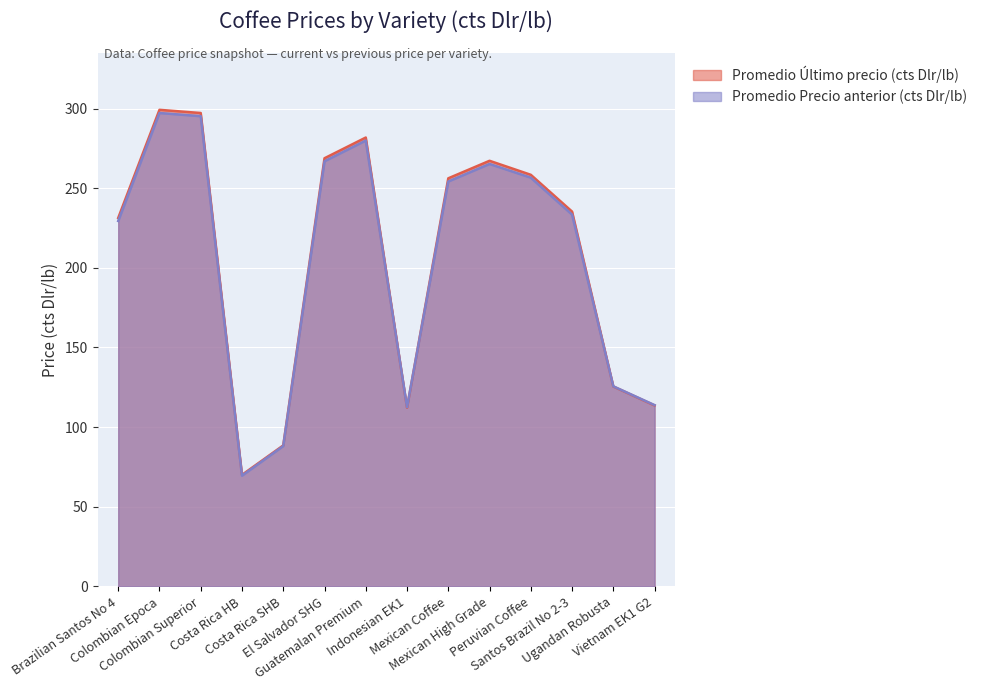

How many data points in Promedio Precio anterior (cts Dlr/lb) are above 254?

7